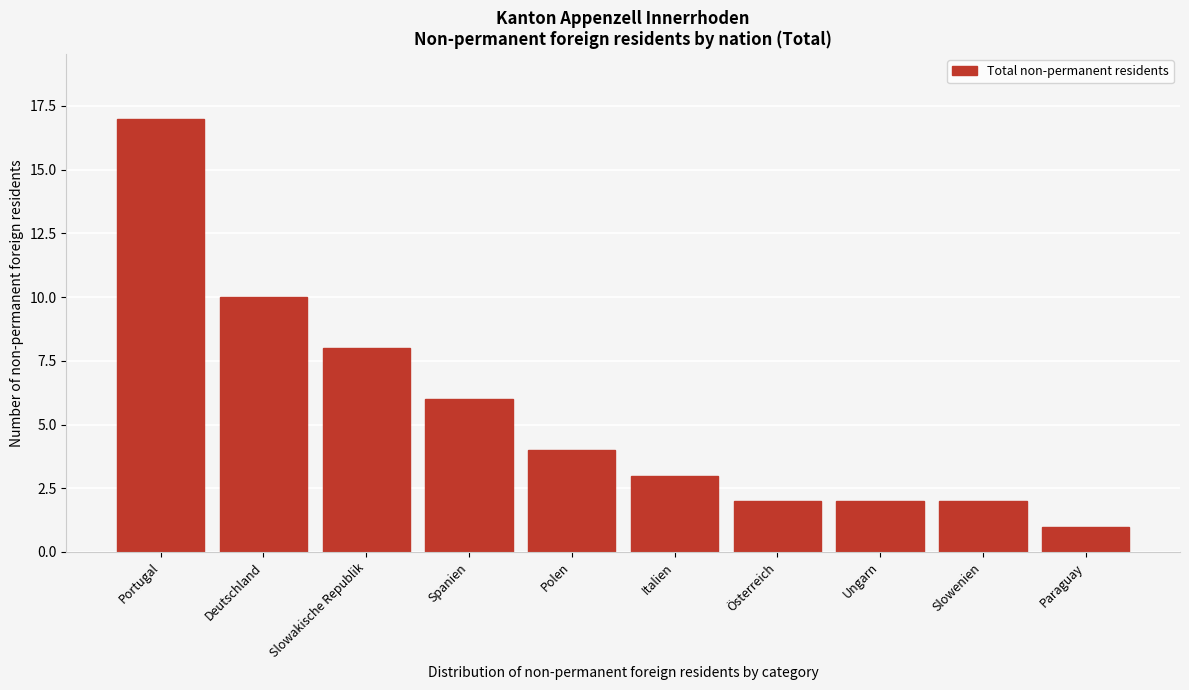

Reading left to right, extract all data points from this chart.

Portugal=17	Deutschland=10	Slowakische Republik=8	Spanien=6	Polen=4	Italien=3	Österreich=2	Ungarn=2	Slowenien=2	Paraguay=1